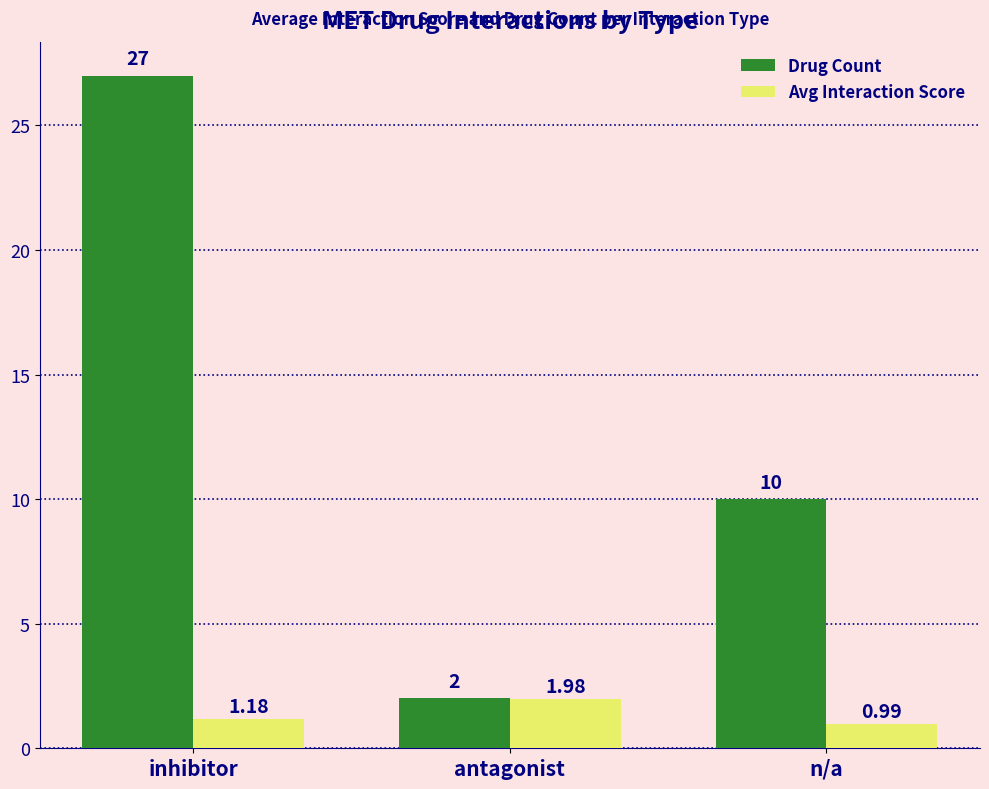

Rank the series at n/a from highest to lowest value.

Drug Count, Avg Interaction Score